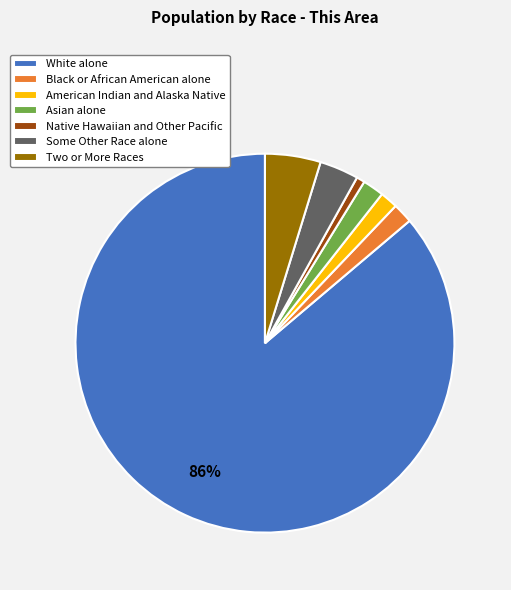

To the nearest percent, what is the difference between the American Indian and Alaska Native and Native Hawaiian and Other Pacific slice percentages?

1%